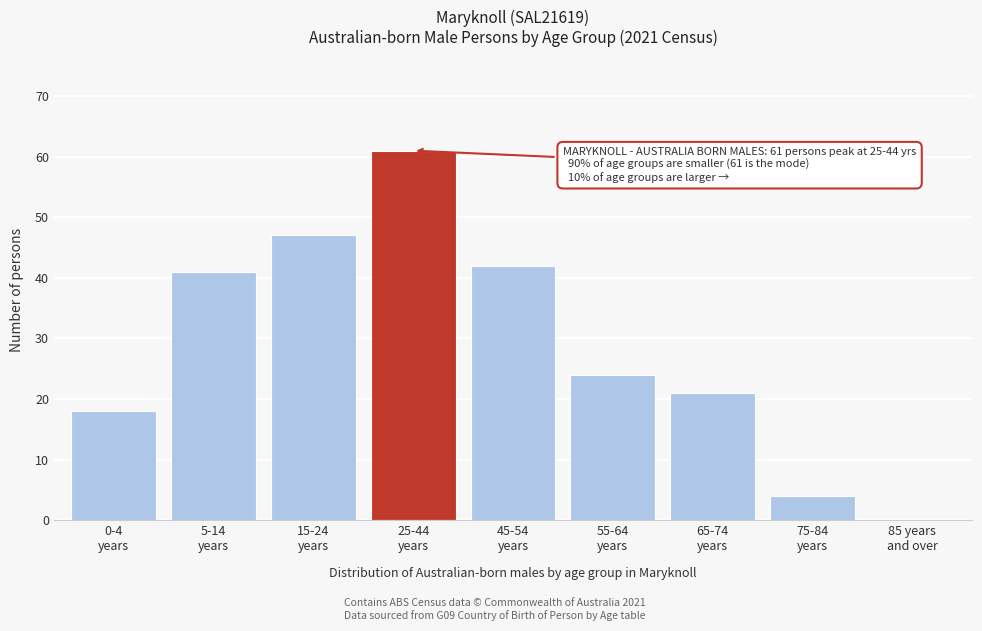

What is the greatest value displayed?

61